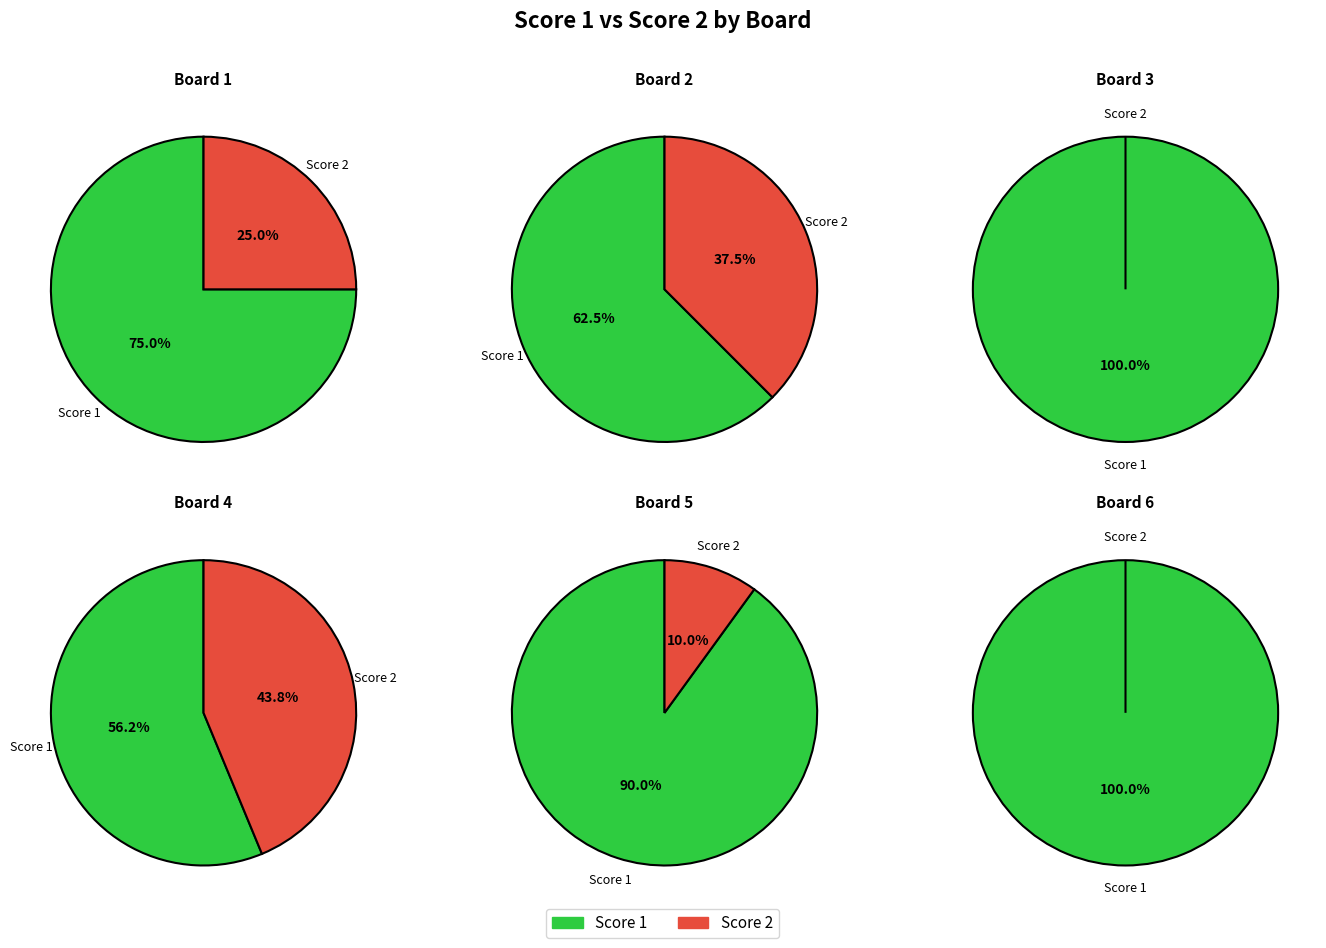

What is the largest slice in the pie chart?

Board 3